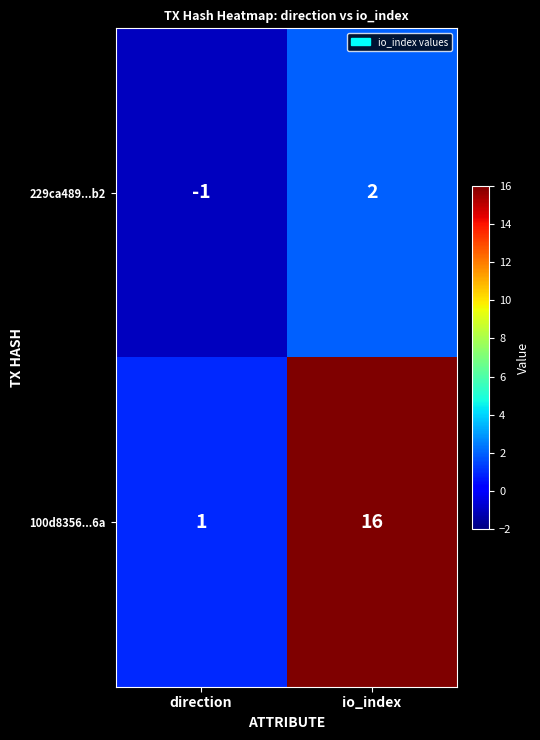

What is the difference between the maximum and minimum values in the 229ca489...b2 series?

3